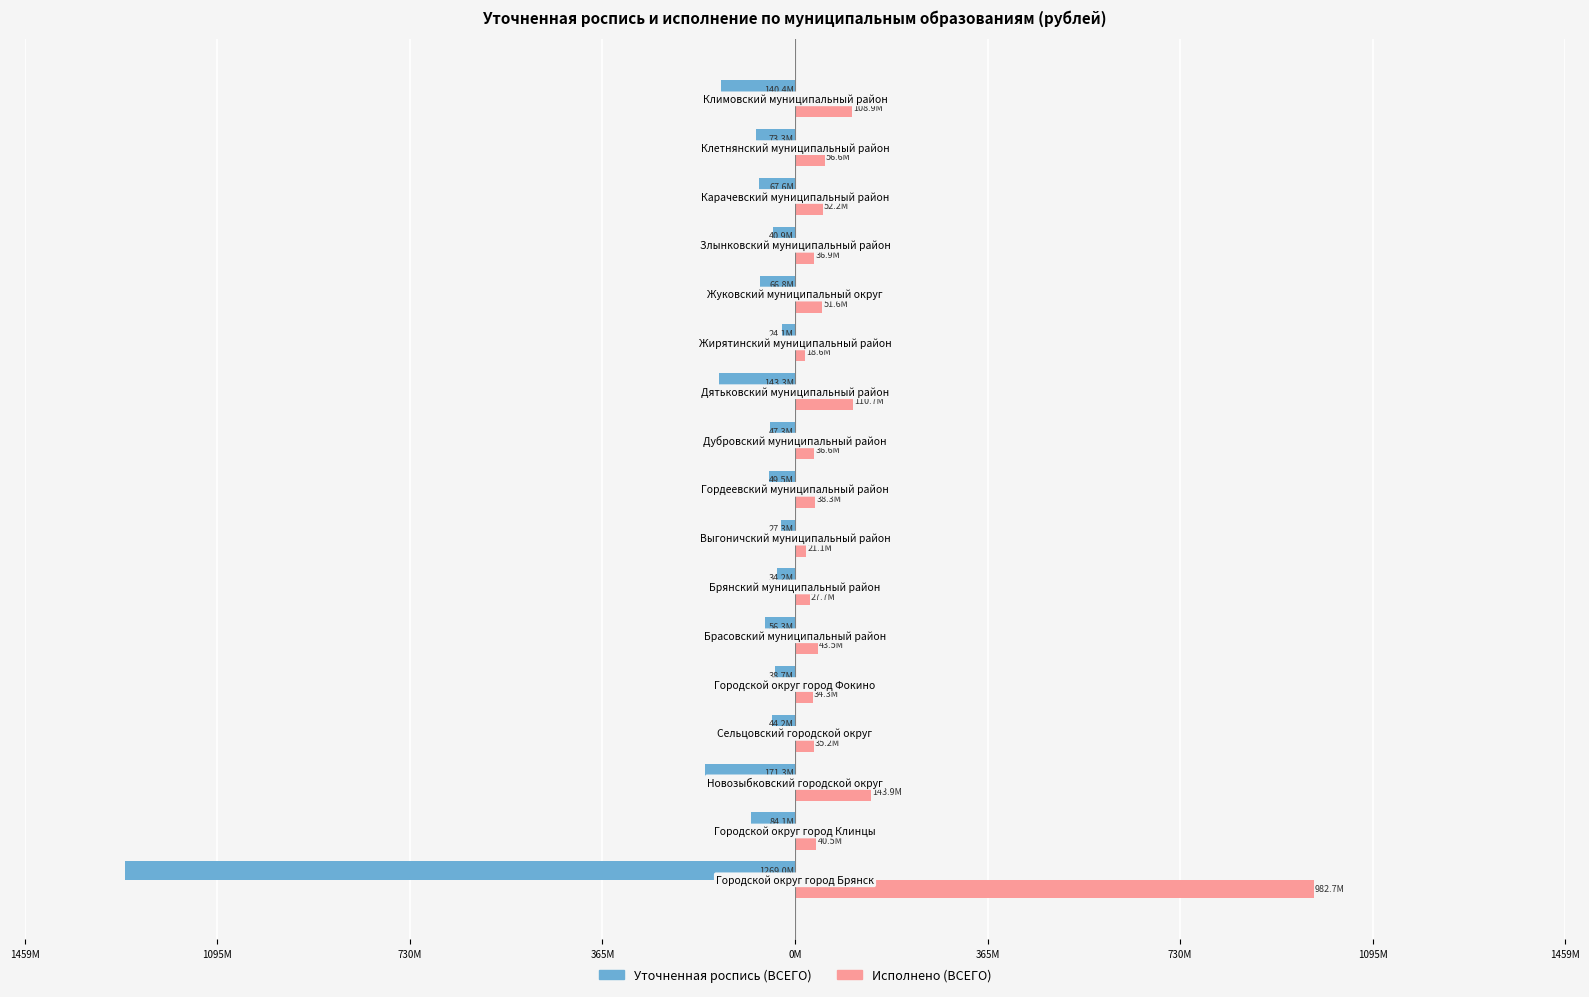

Reading right to left, list all the values displayed in this chart.

Уточненная роспись (ВСЕГО): -140.4	-73.3	-67.6	-40.9	-66.8	-24.1	-143.3	-47.3	-49.5	-27.3	-34.2	-56.3	-38.7	-44.2	-171.3	-84.1	-1269.0
Исполнено (ВСЕГО): 108.9	56.6	52.2	36.9	51.6	18.6	110.7	36.6	38.3	21.1	27.7	43.5	34.3	35.2	143.9	40.5	982.7